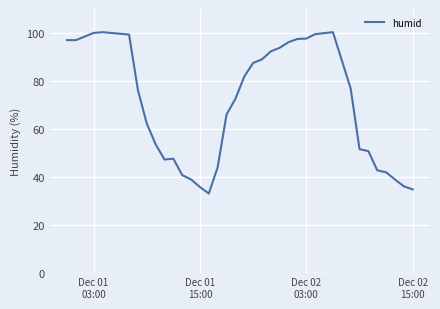

What is the smallest value displayed?

33.0